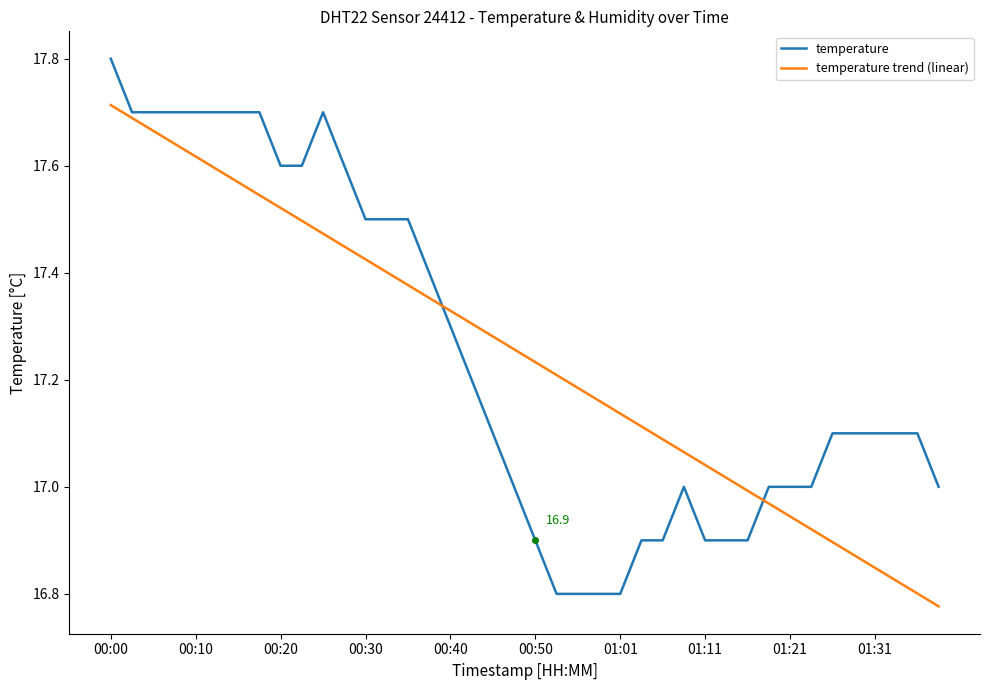

Which series ends up on top after the final intersection of temperature trend (linear) and temperature?

temperature